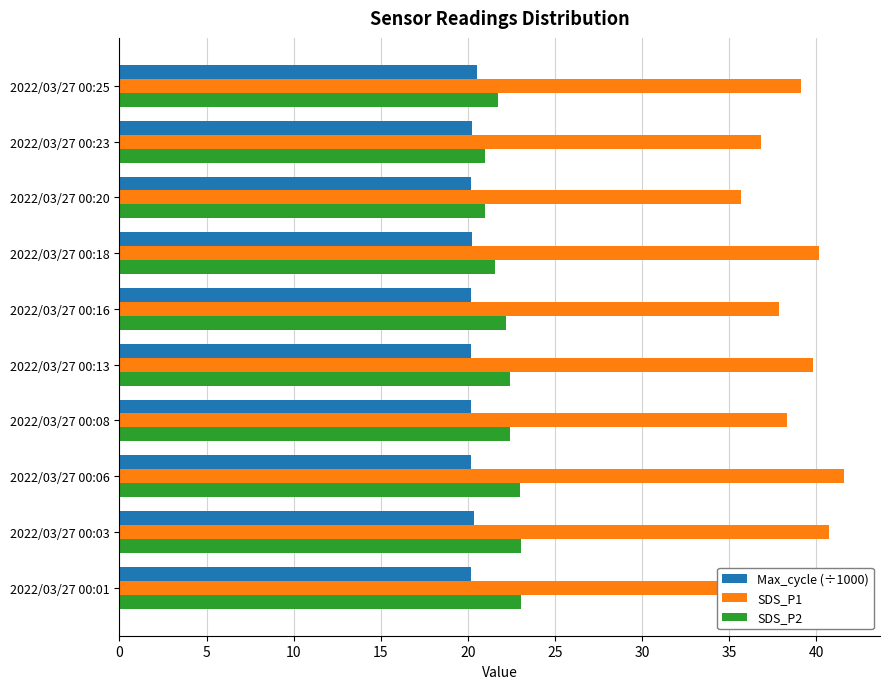

What is the minimum value for SDS_P1?

35.7